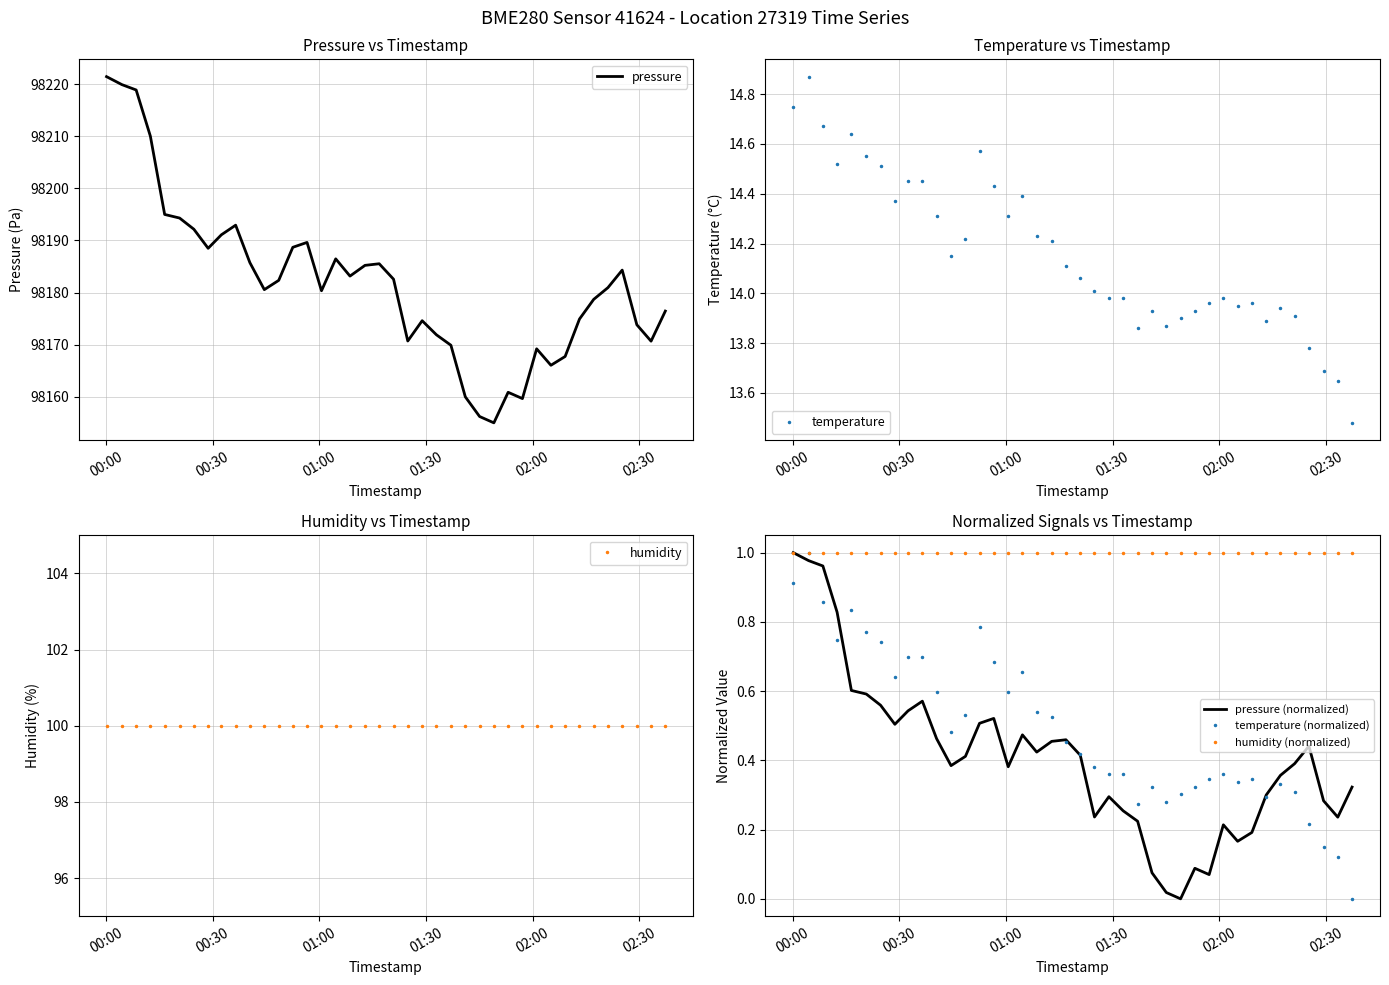

In pressure, how many points are higher than both neighbors (excluding endpoints)?

8